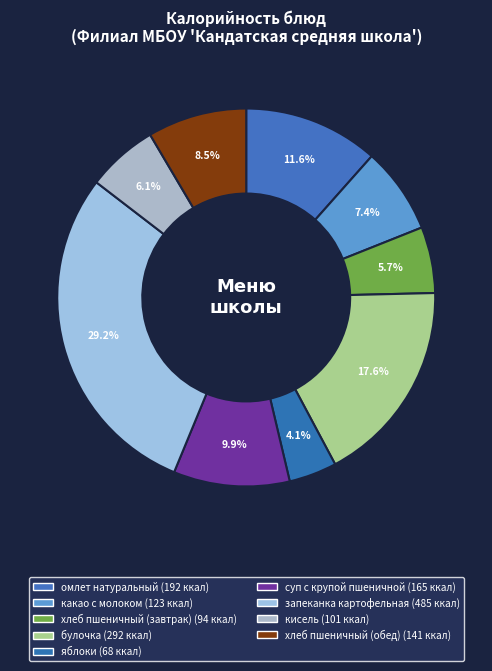

What portion of the pie excludes суп с крупой пшеничной?

90.1%